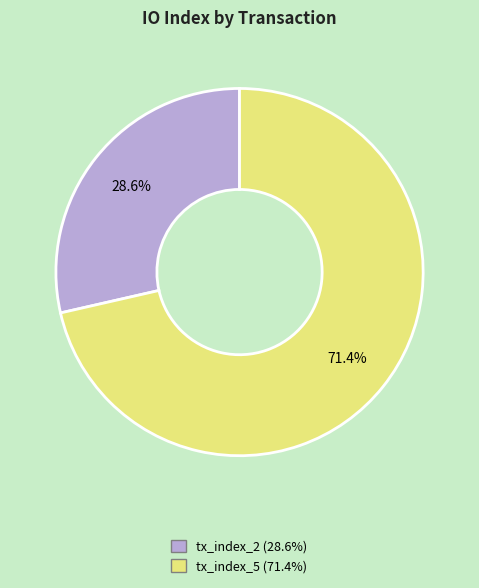

How much of the chart is everything except tx_index_2?

71.4%